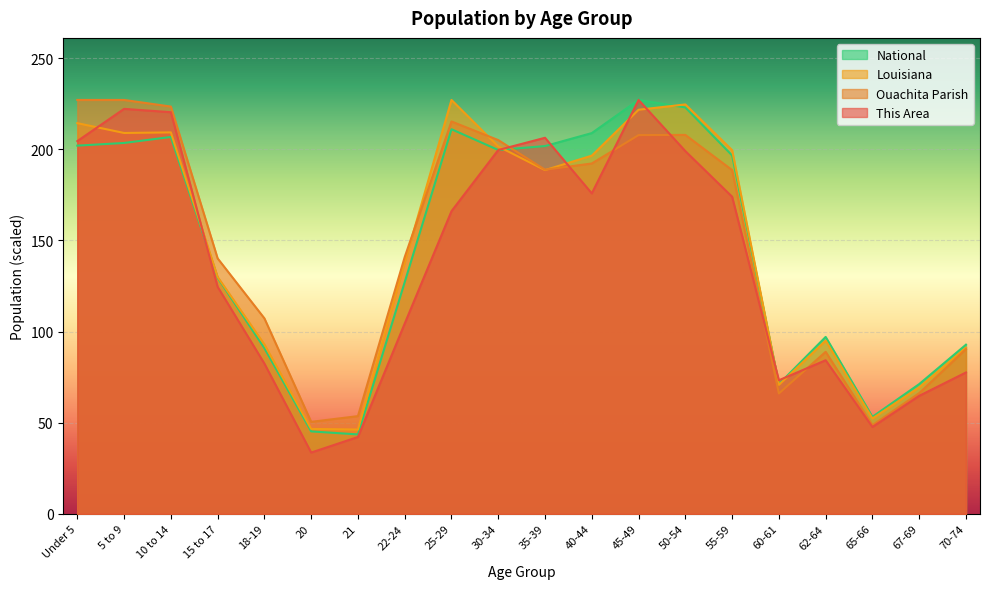

How many lines are shown in the chart?

4